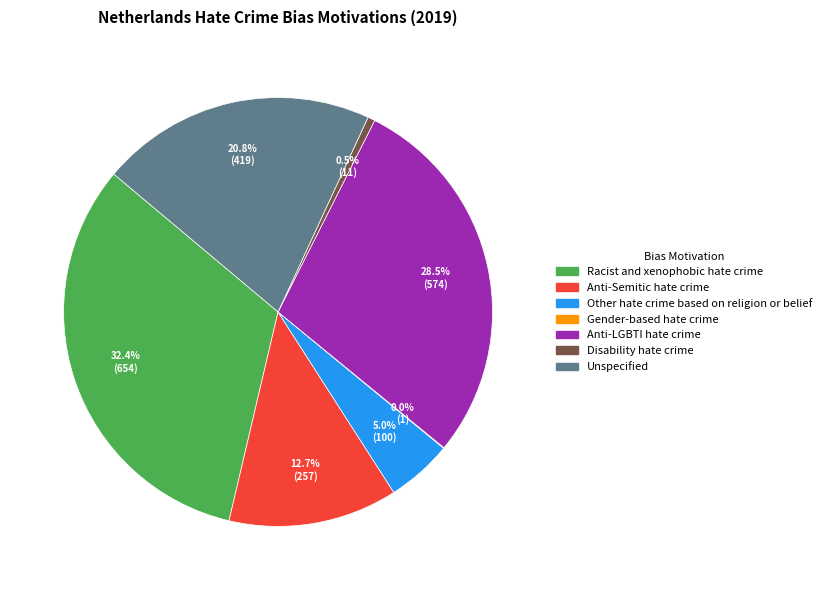

What is the ratio of the value at Anti-LGBTI hate crime to the value at Racist and xenophobic hate crime?

0.9